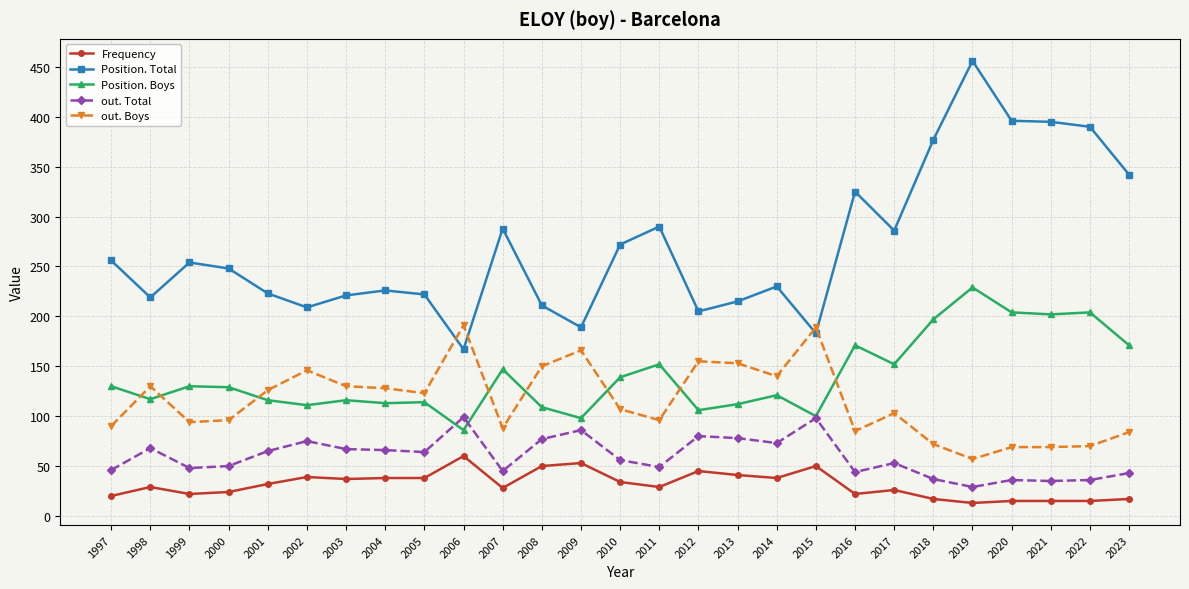

What is the value of the Position. Total point at the 1st from the left?

256